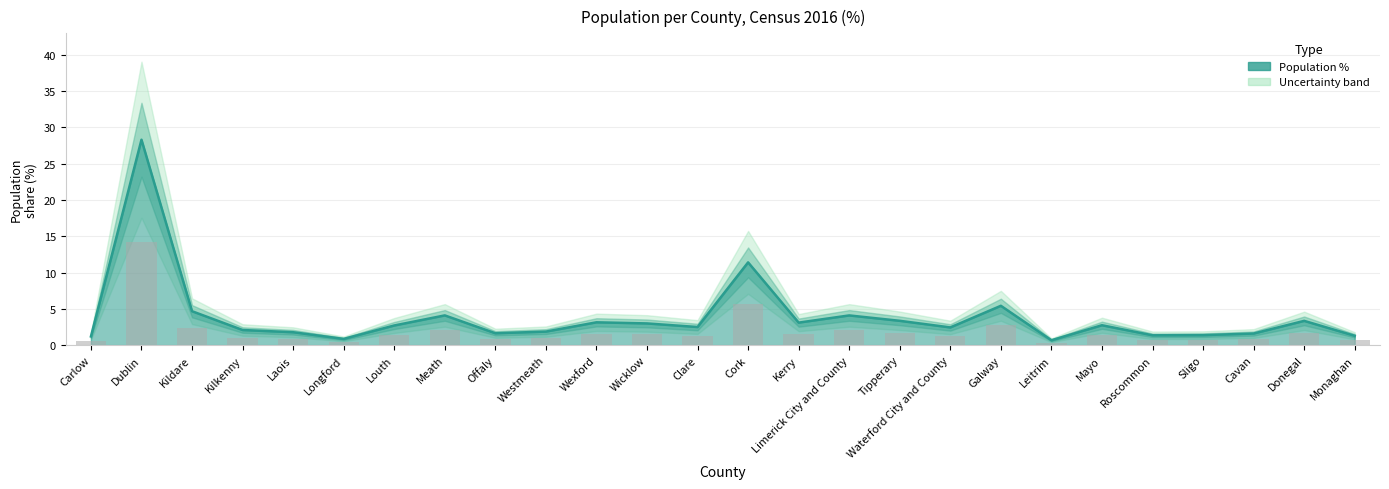

List the labels in order of value, largest first.

Dublin, Cork, Galway, Kildare, Meath, Limerick City and County, Tipperary, Donegal, Wexford, Kerry, Wicklow, Mayo, Louth, Clare, Waterford City and County, Kilkenny, Westmeath, Laois, Offaly, Cavan, Sligo, Roscommon, Monaghan, Carlow, Longford, Leitrim